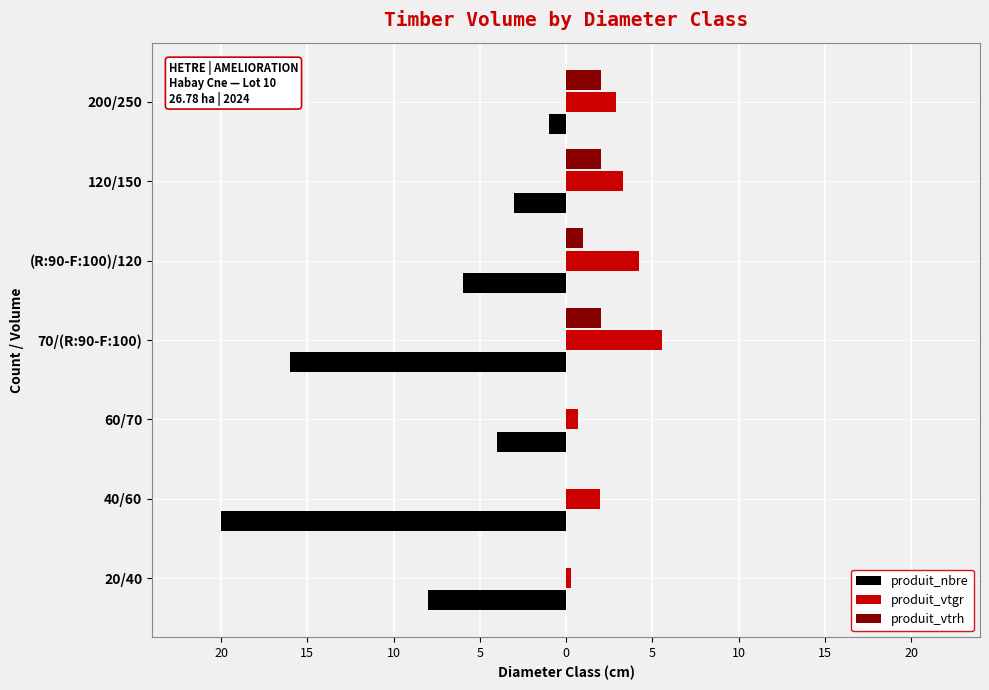

What are all the series names shown in the legend?

produit_nbre, produit_vtgr, produit_vtrh